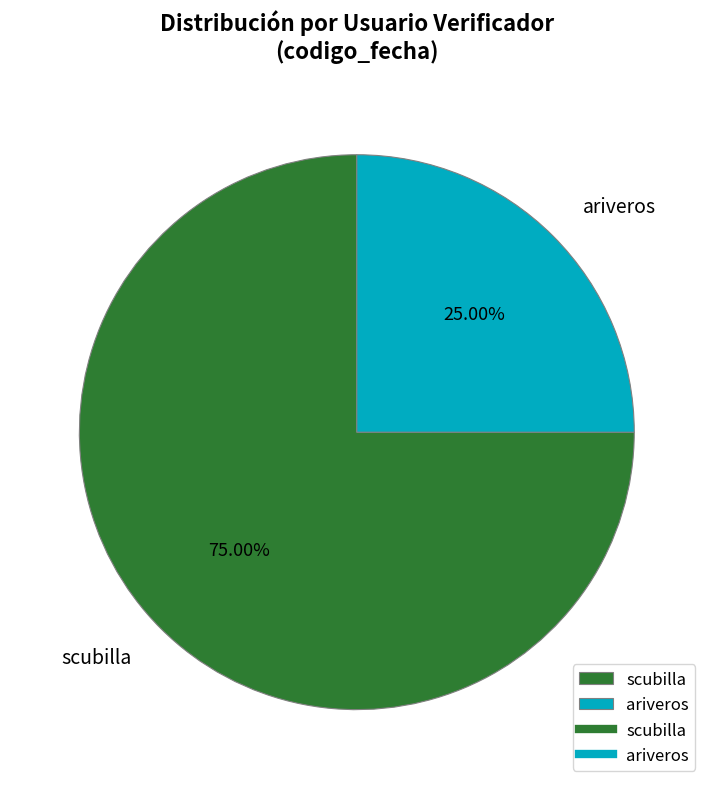

Is there a majority slice in this chart?

Yes